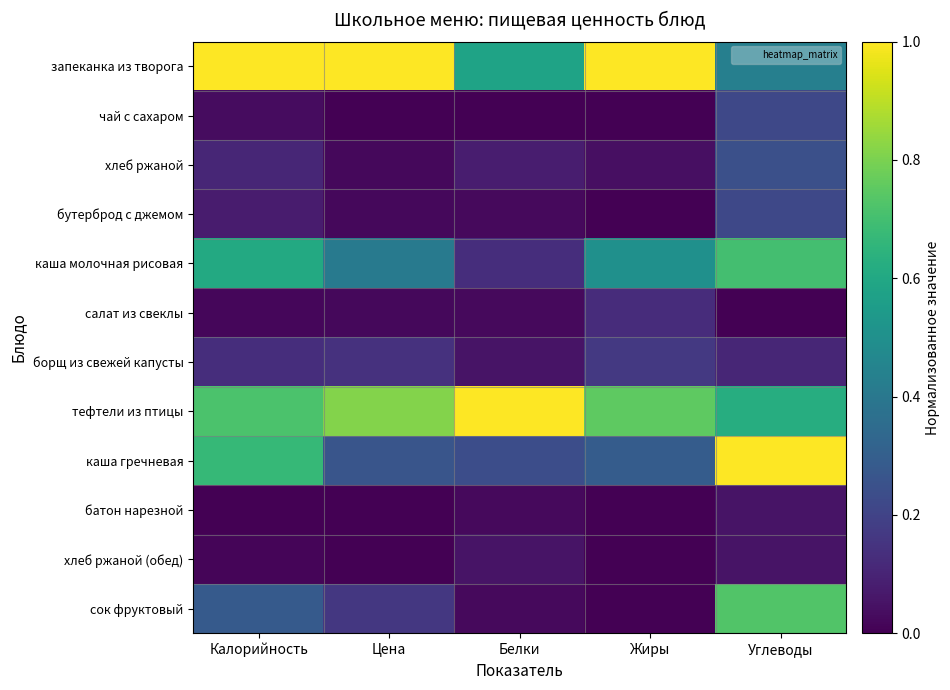

Which series has the widest spread of values?

каша гречневая